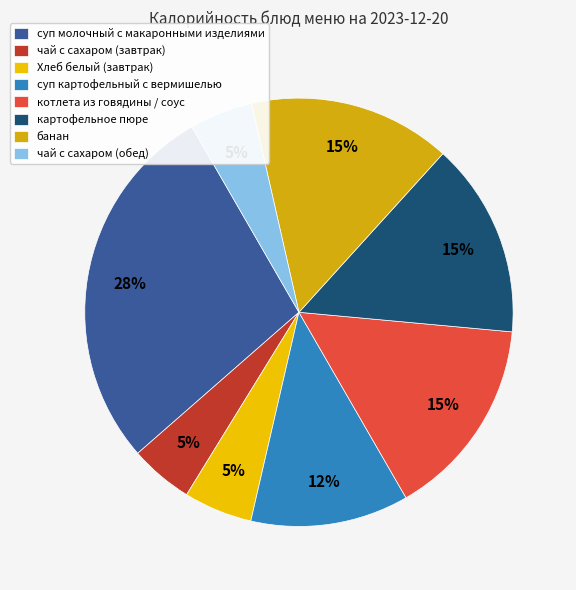

Which slice is the largest?

суп молочный с макаронными изделиями